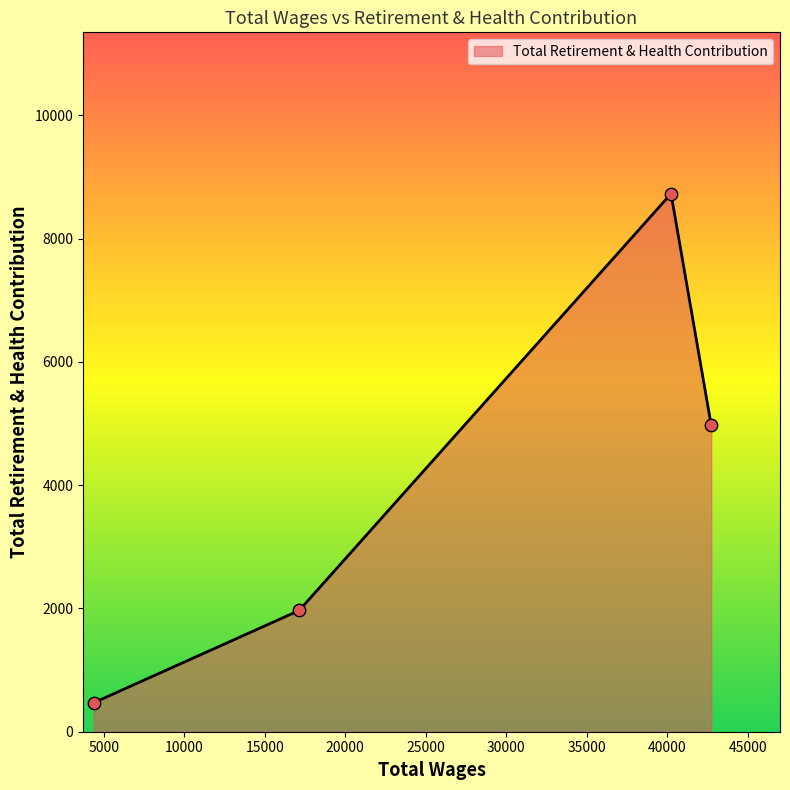

What is the maximum value shown in the chart?

8727